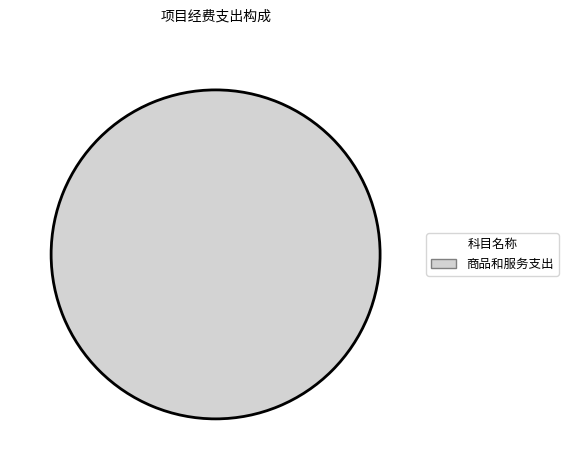

Is it true that 商品和服务支出 is 100% of the pie?

True